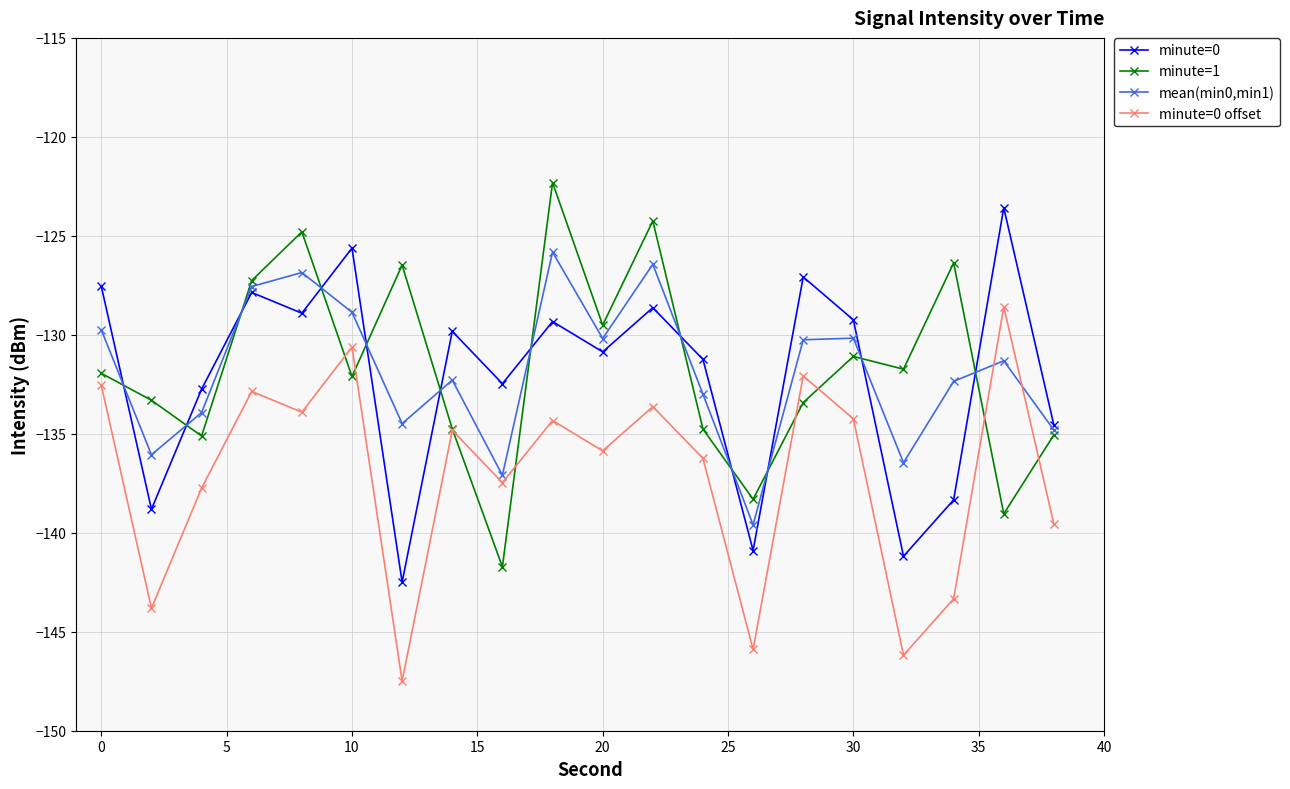

What is the value of the minute=1 point at the 18th from the left?

-126.4